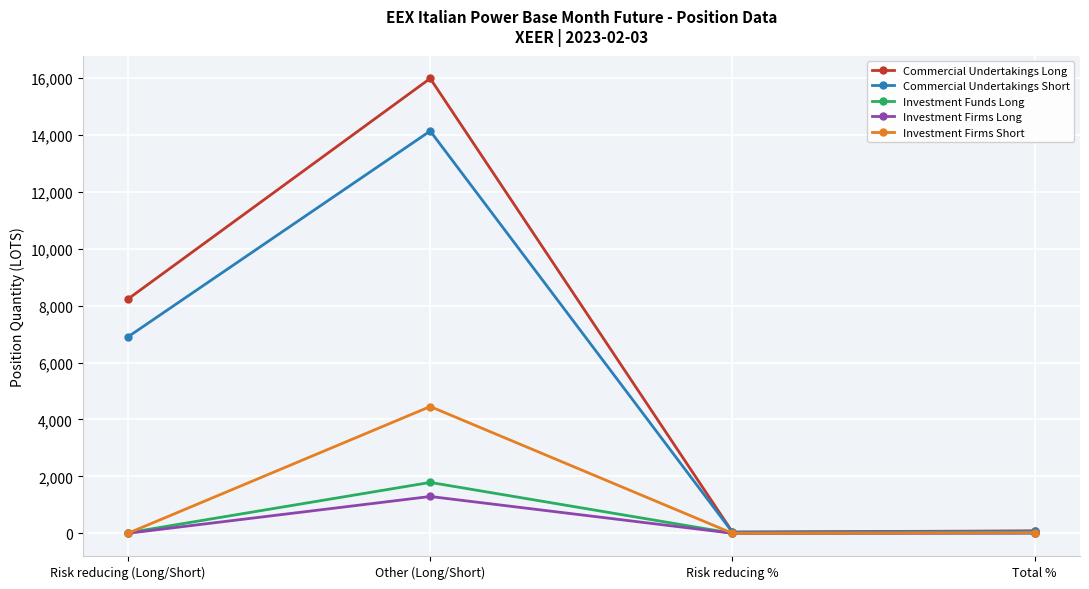

At which label does Investment Funds Long reach its peak?

Other (Long/Short)